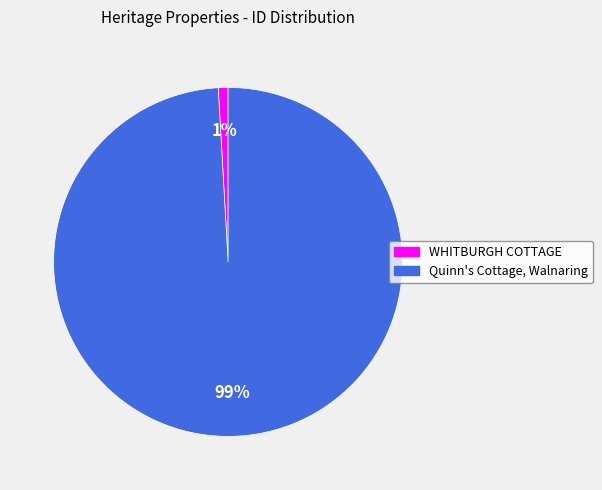

To the nearest percent, what portion does Quinn's Cottage, Walnaring represent?

99%